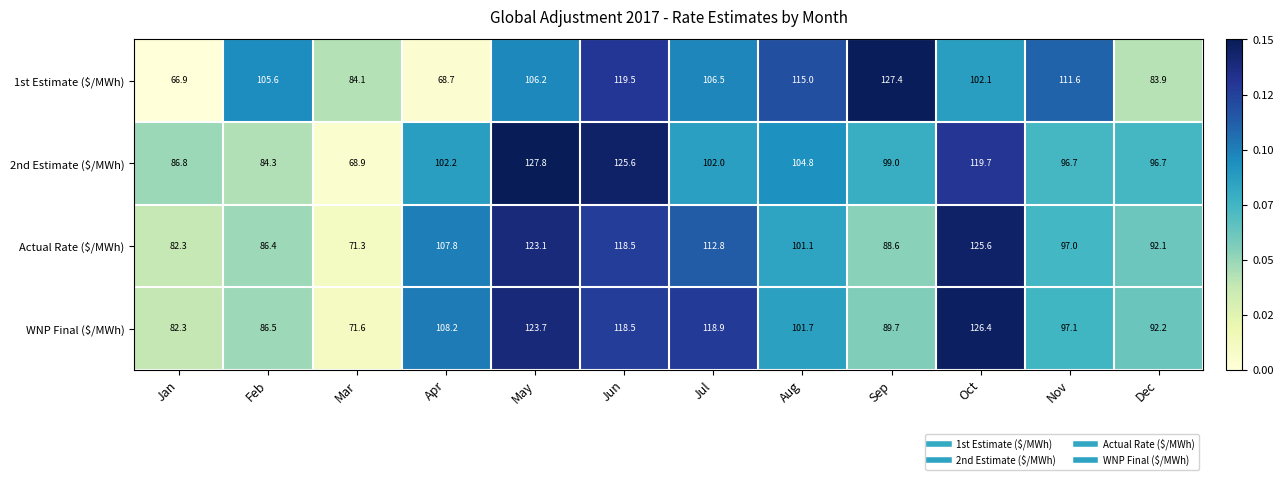

What is the highest value of the 1st Estimate ($/MWh) series?

127.4